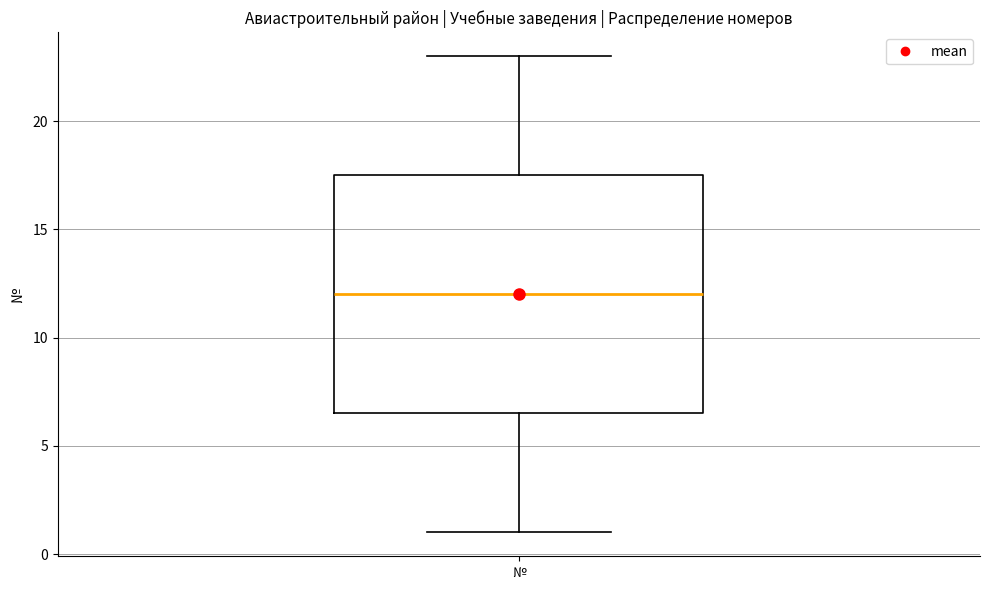

Transcribe this box plot: give where the median line is, the range the box spans, and where the two whiskers end, as read against the y-axis. The values are not printed on the chart, so give them approximately, as read against the axis.

median 12.0, box 6.5 to 17.5, whiskers 1.0 to 23.0